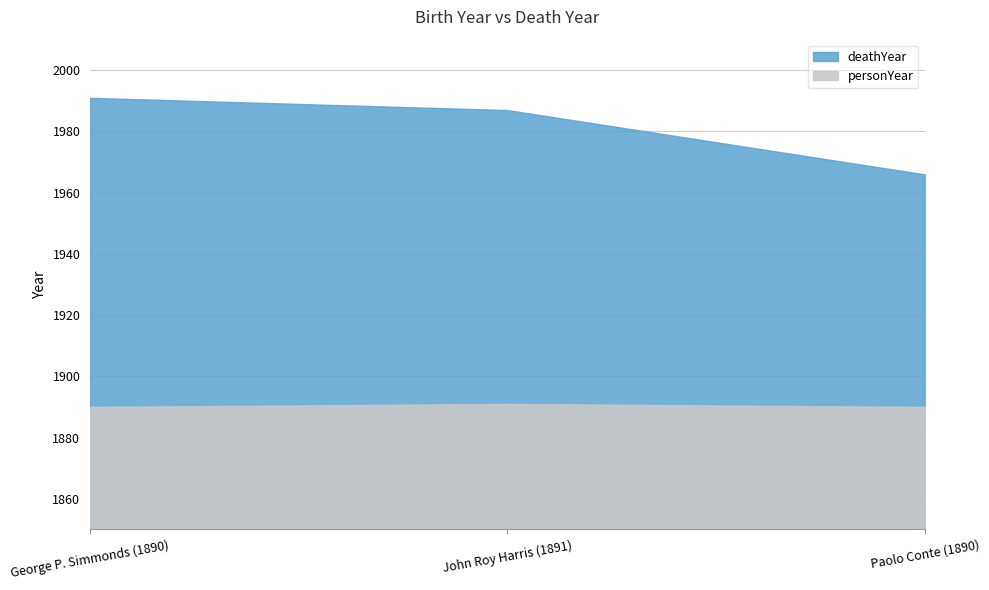

List the labels in order of value, smallest first.

Paolo Conte (1890), John Roy Harris (1891), George P. Simmonds (1890)